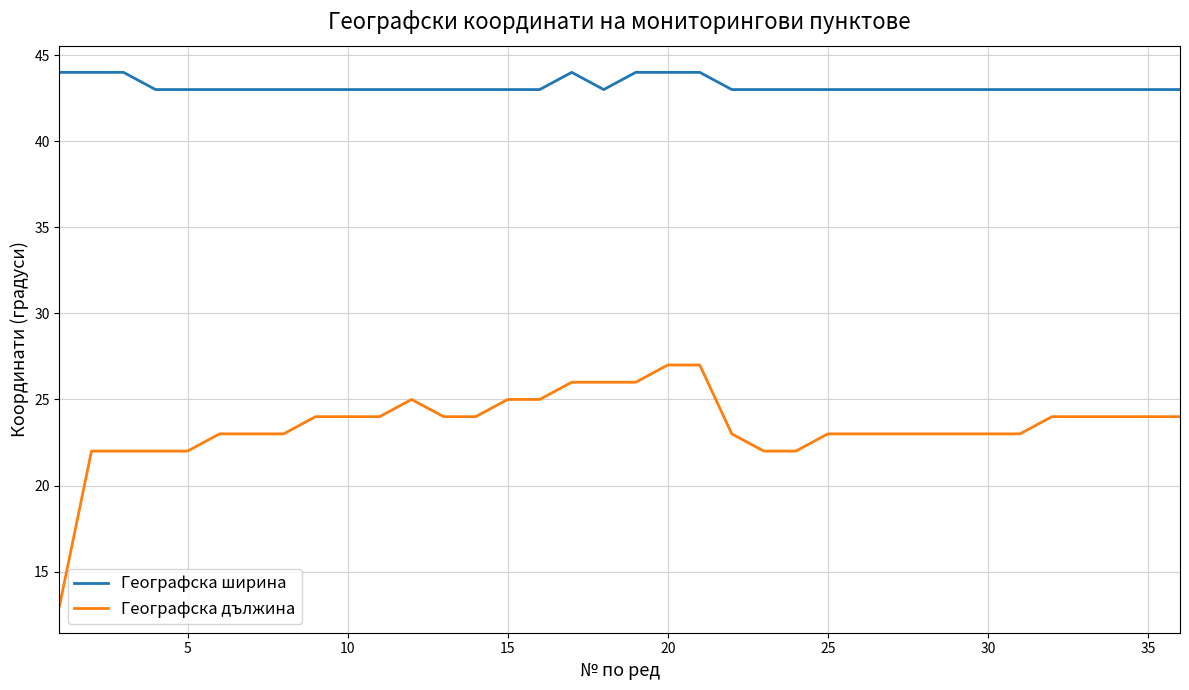

Rank the series by their average value, from highest to lowest.

Географска ширина, Географска дължина